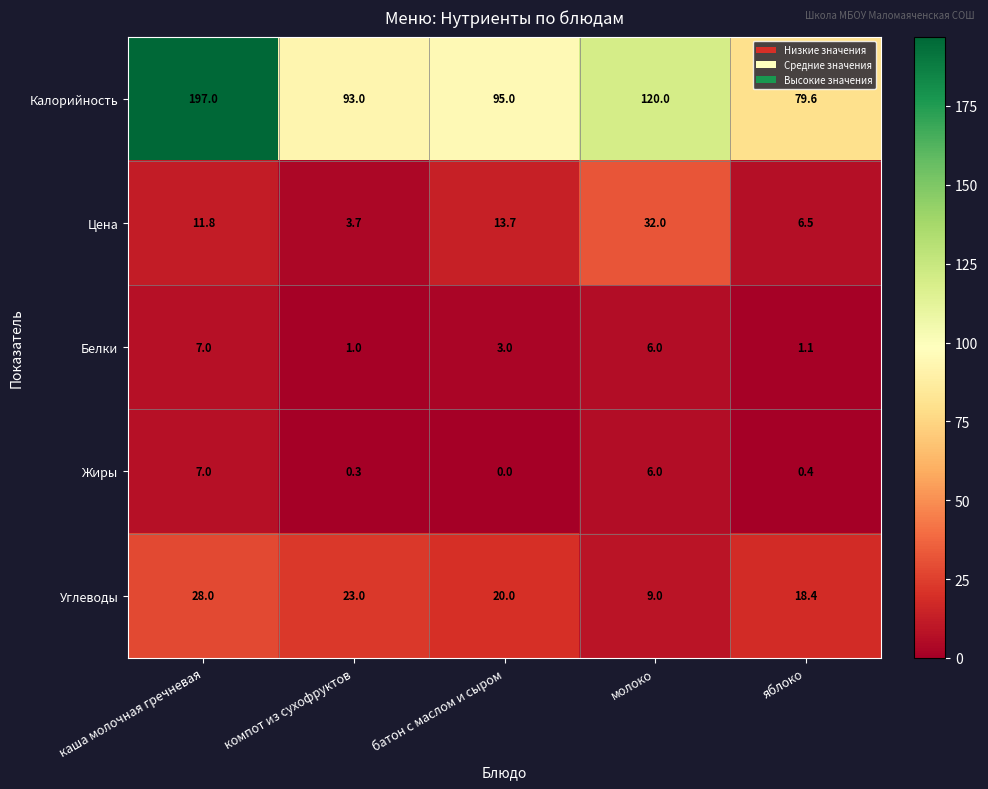

How many values in the Углеводы series are below 20?

2